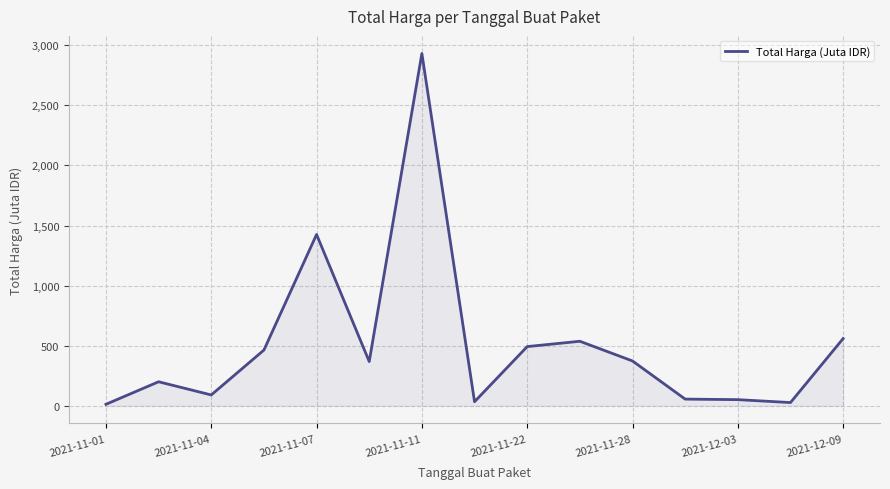

What is the greatest value displayed?

2931.5